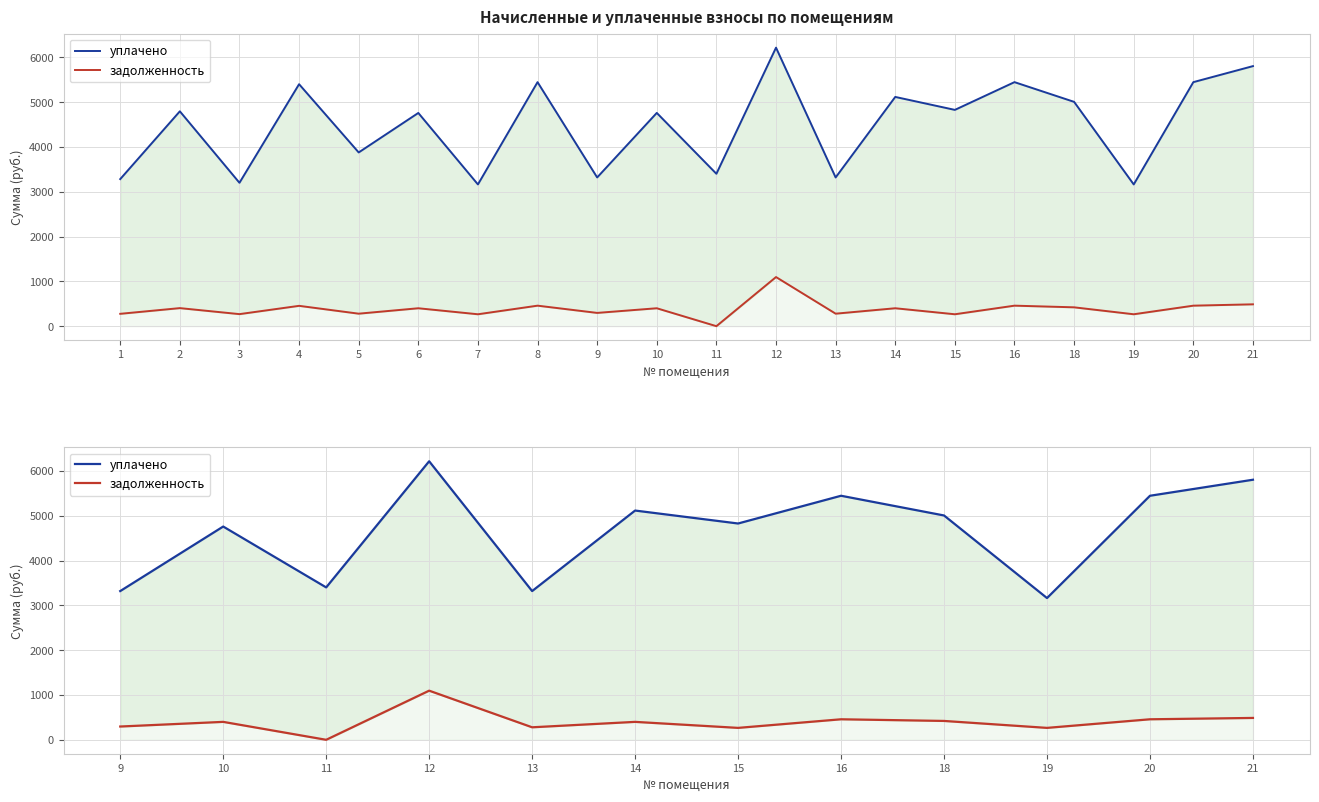

Which series has the widest spread of values?

уплачено